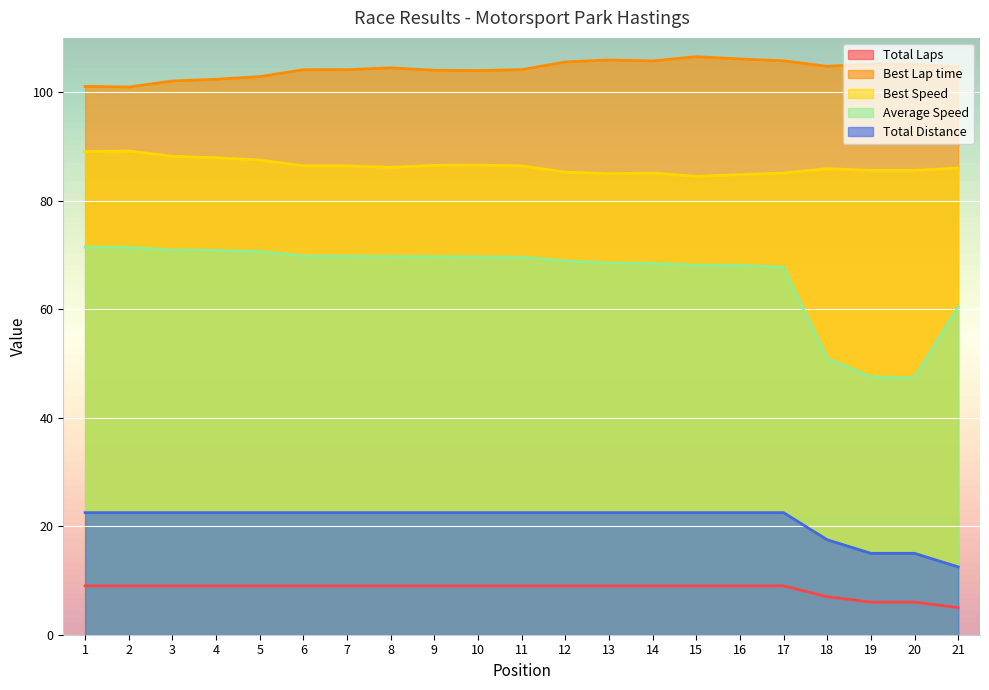

What is the minimum value for Total Distance?

12.5